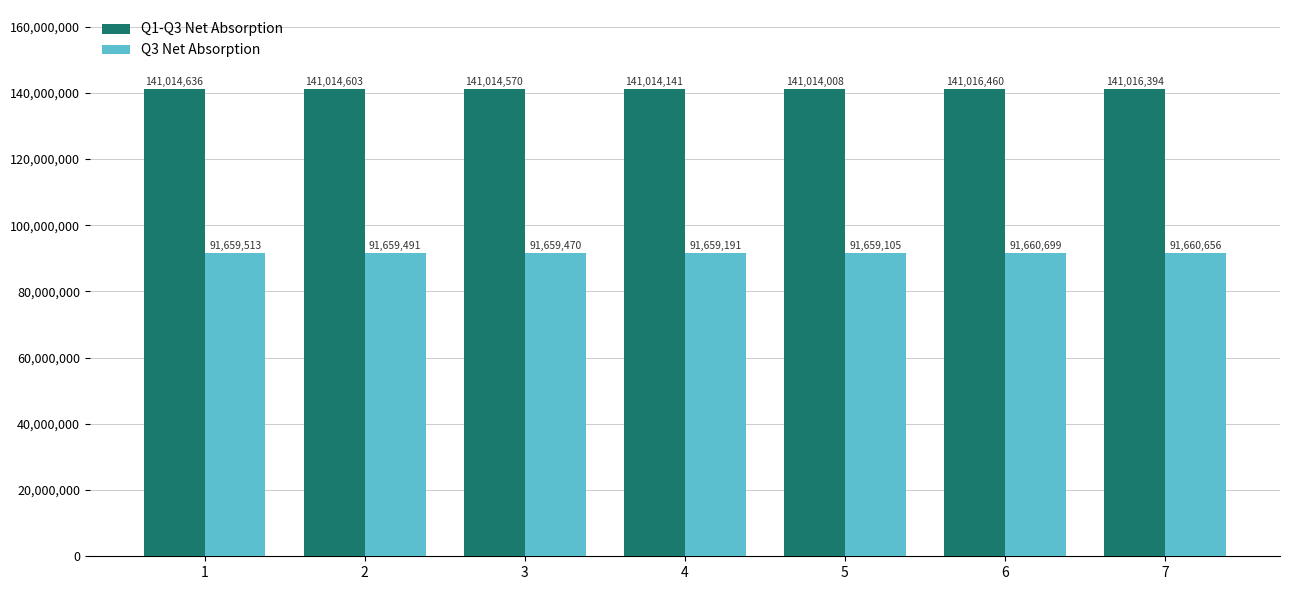

At which category is the sum across all series the highest?

6